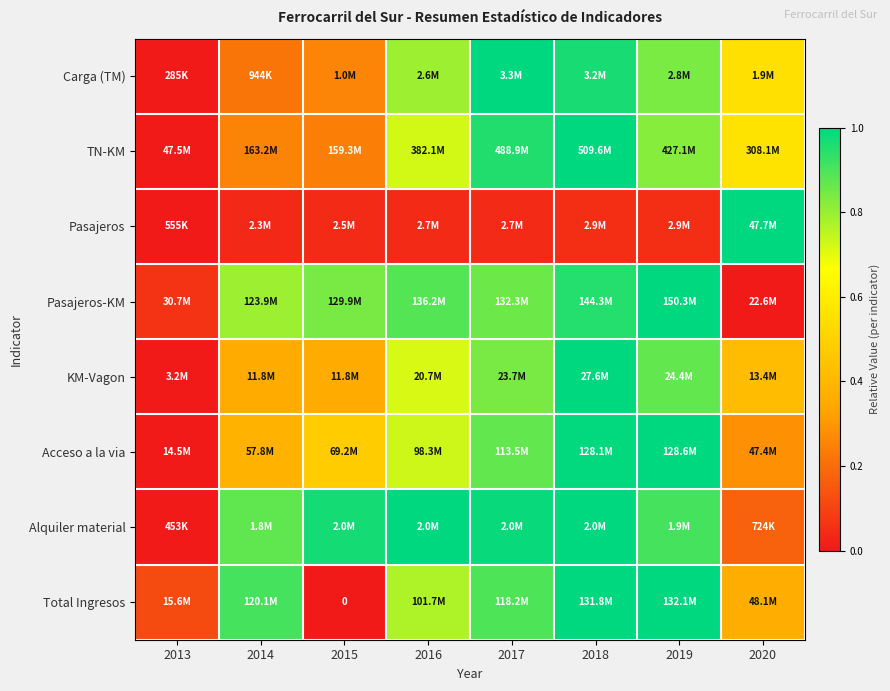

The value of Carga (TM) at 2015 is 0.3. True or false?

True